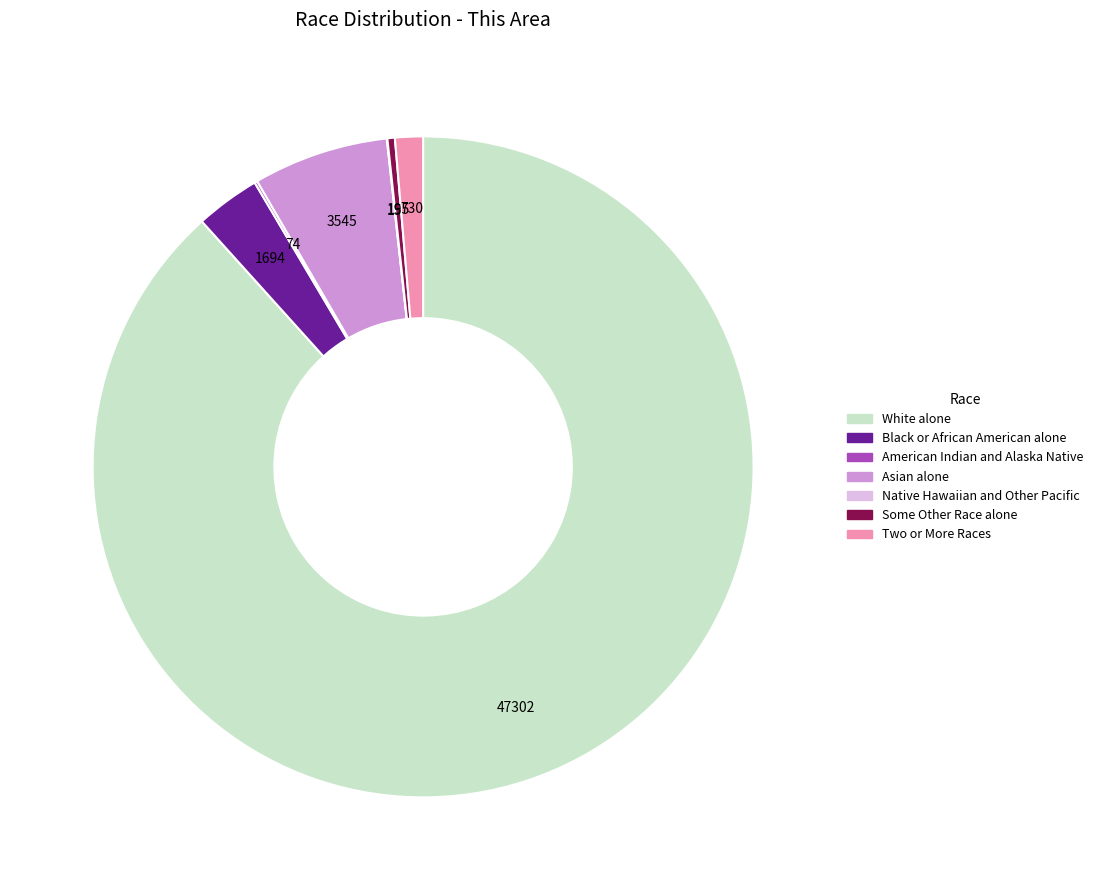

Which has a higher value, White alone or Some Other Race alone?

White alone